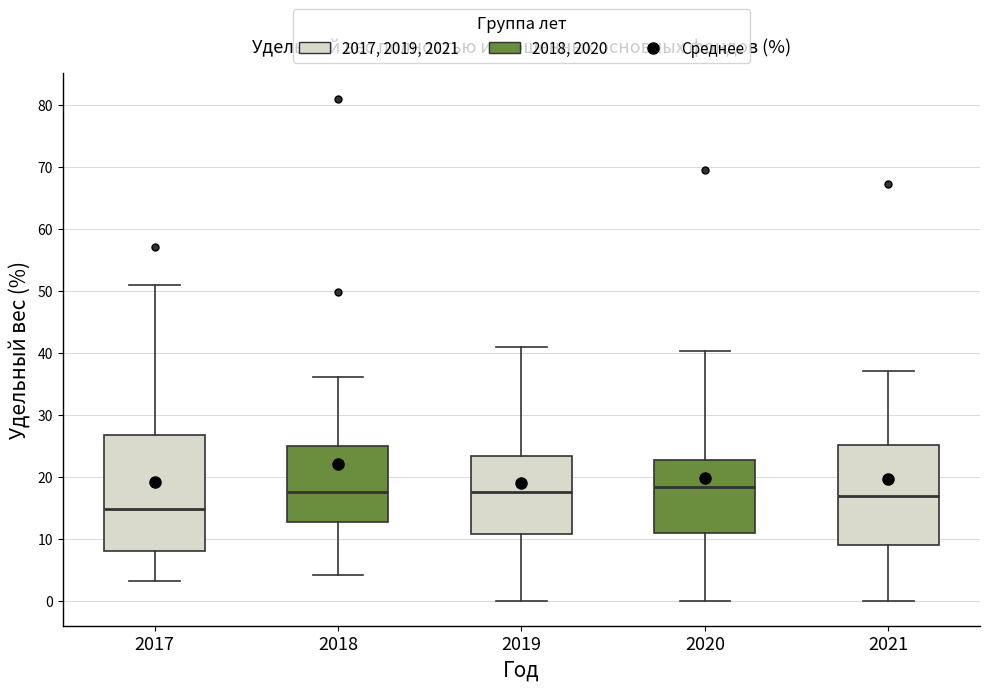

Reading left to right, read every box against the y-axis: the position of its median line, the range the box covers, and the ends of its whiskers. The values are not printed on the chart, so give them approximately, as read against the axis.

2017: median 15, box 8 to 27, whiskers 3 to 51
2018: median 17, box 13 to 25, whiskers 4 to 36
2019: median 18, box 11 to 23, whiskers 0 to 41
2020: median 18, box 11 to 23, whiskers 0 to 40
2021: median 17, box 9 to 25, whiskers 0 to 37